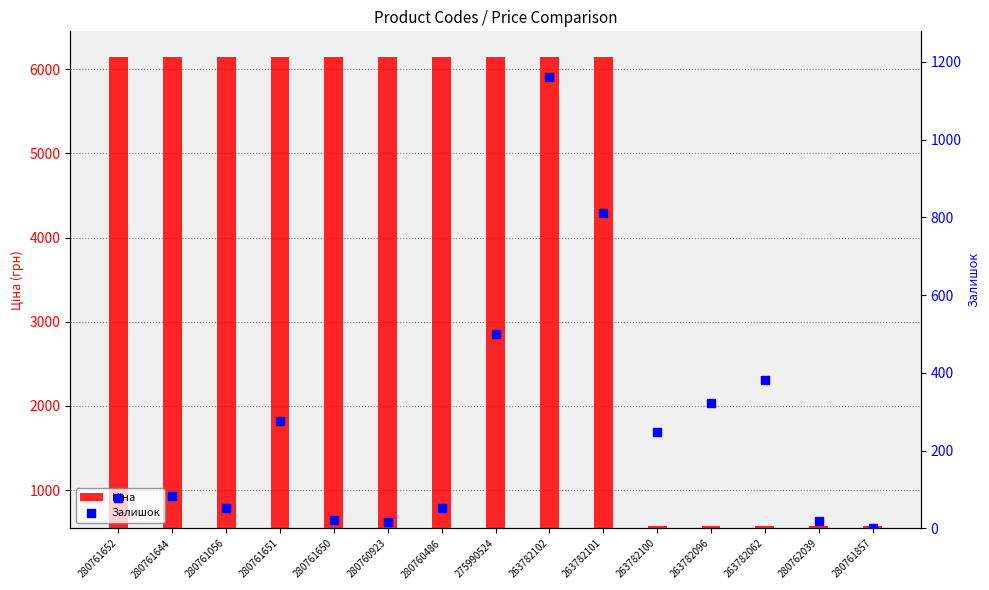

Which series reaches the maximum Y coordinate?

Ціна